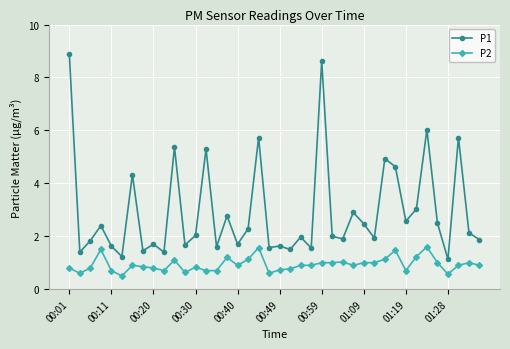

At how many categories does at least one series exceed 0?

40